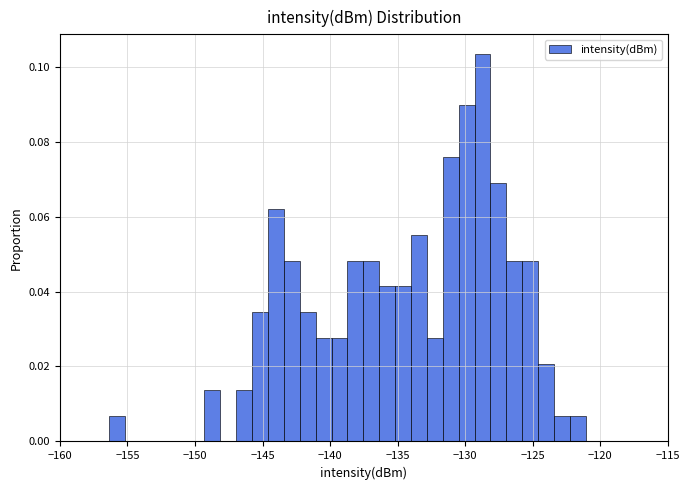

Around what value on the x-axis is the tallest bar? Give the approximate position of its centre, as read against the axis.

-128.5